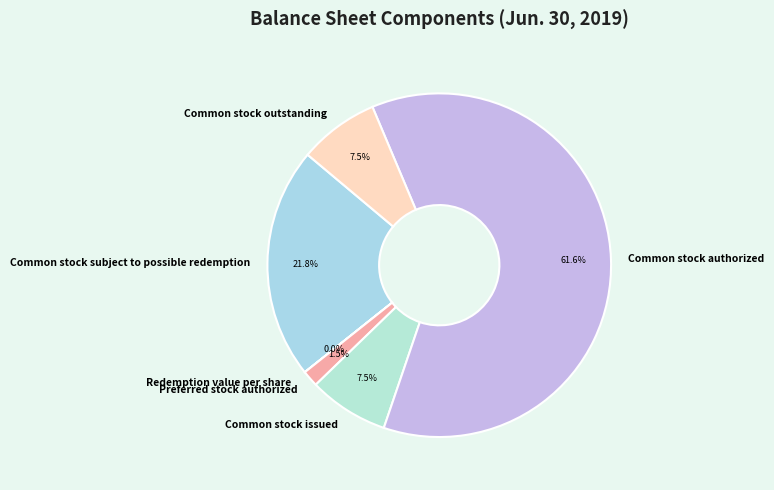

Which slice is the largest?

Common stock authorized